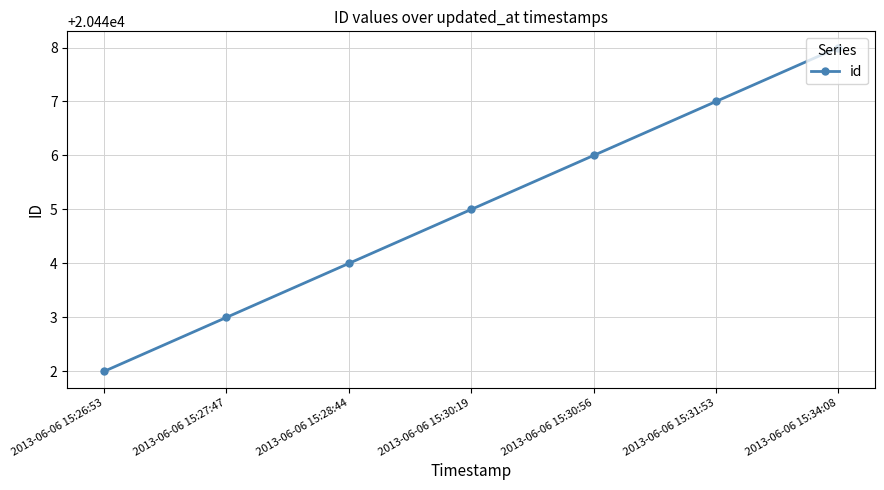

How many categories are shown in the chart?

7